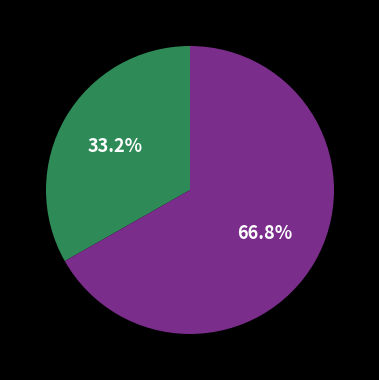

Is there any slice that represents more than half of the pie?

Yes